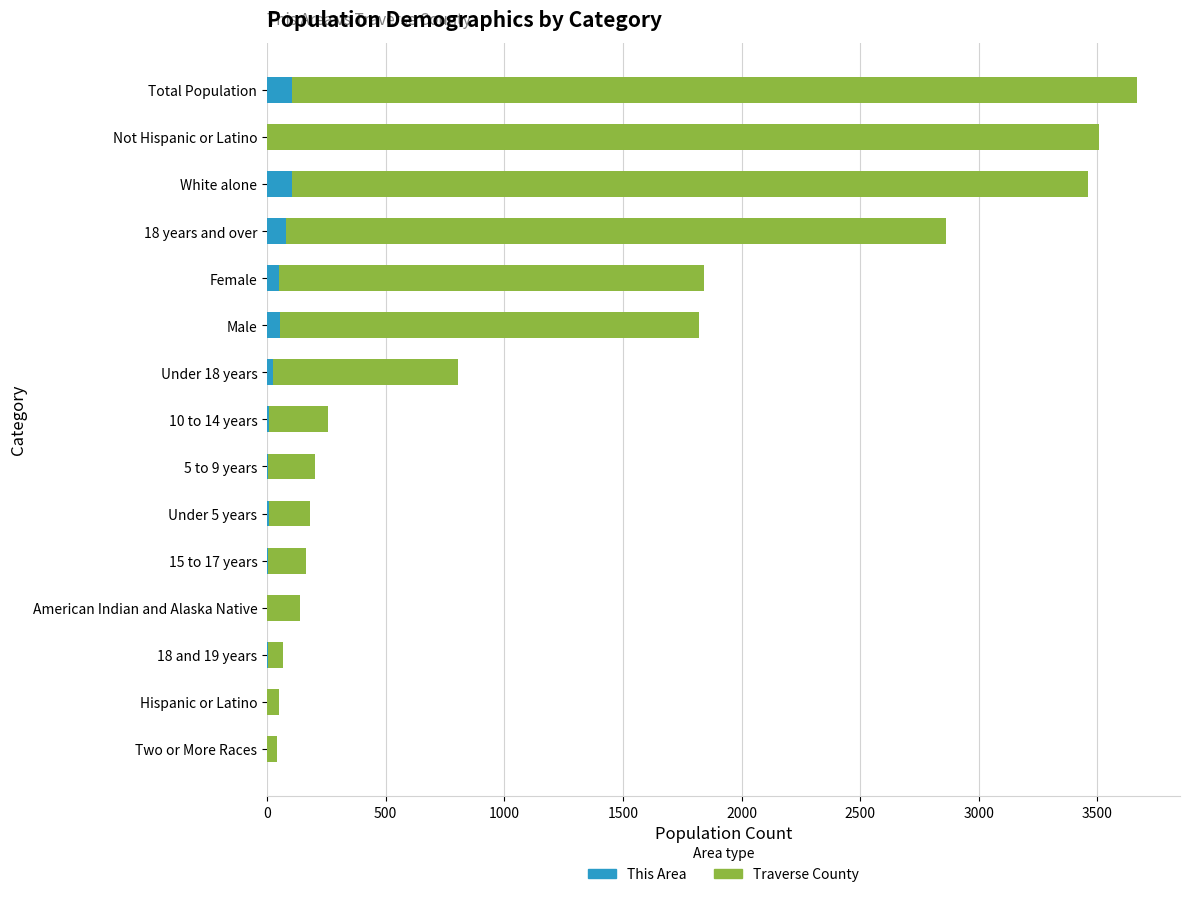

What is the sum of all This Area values?

457